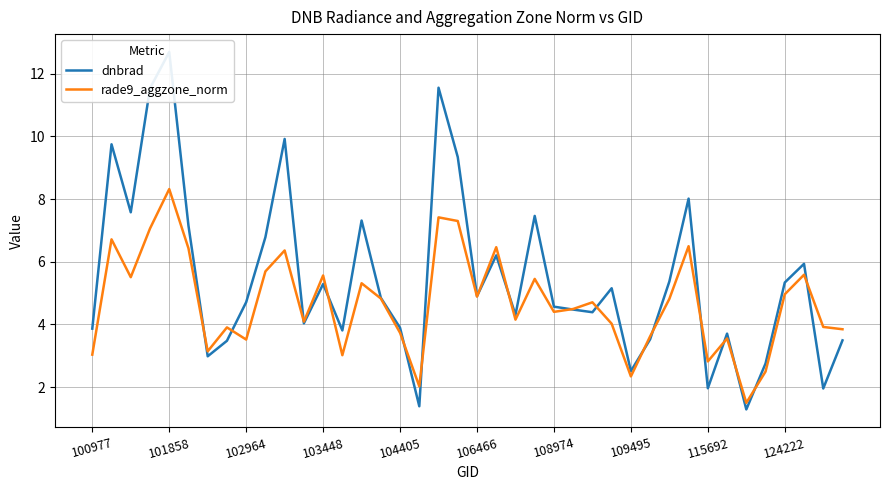

Which series ends up on top after the final intersection of dnbrad and rade9_aggzone_norm?

rade9_aggzone_norm